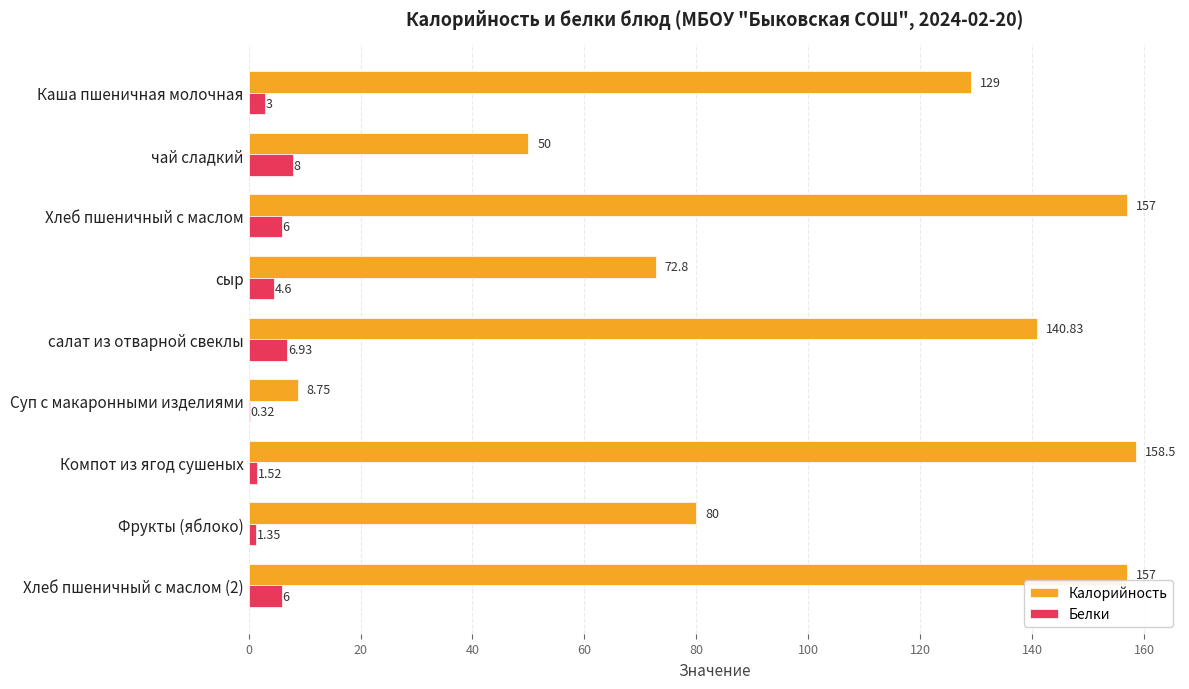

Which category has the highest value in the Белки series?

чай сладкий